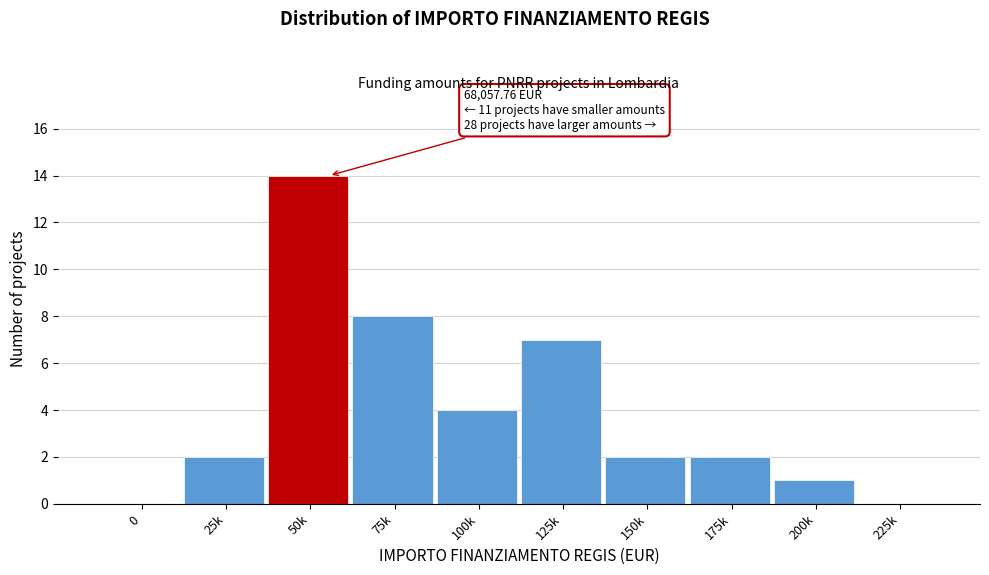

Reading left to right, list all the values displayed in this chart.

0=0	25k=2	50k=14	75k=8	100k=4	125k=7	150k=2	175k=2	200k=1	225k=0